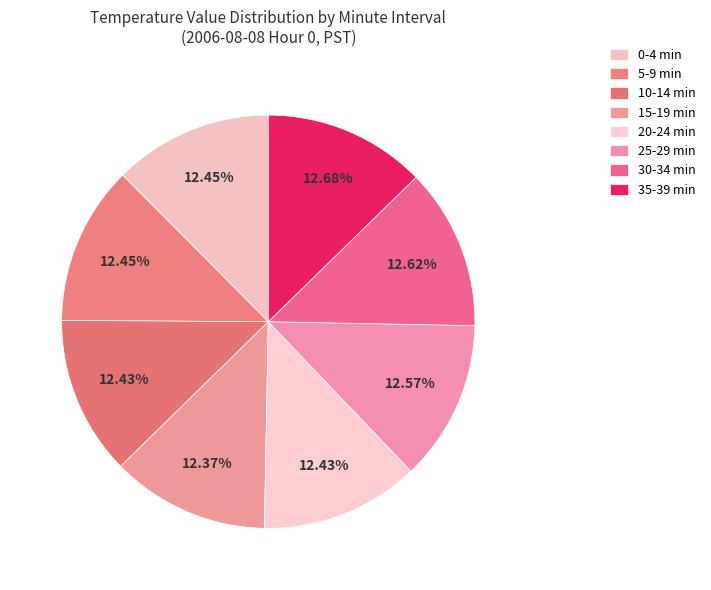

How many segments does this pie chart have?

8